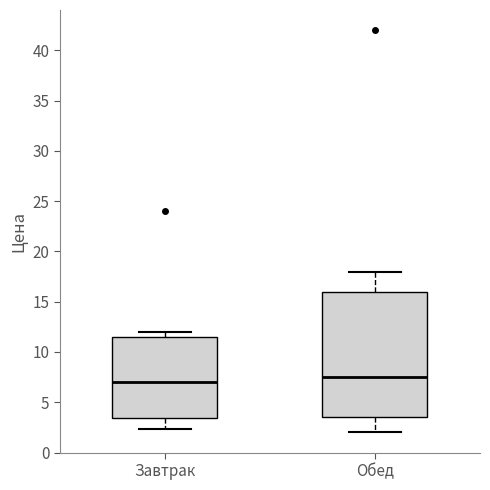

Where does the lower whisker of the box for Завтрак end on the y-axis? The values are not printed on the chart, so give them approximately, as read against the axis.

2.5